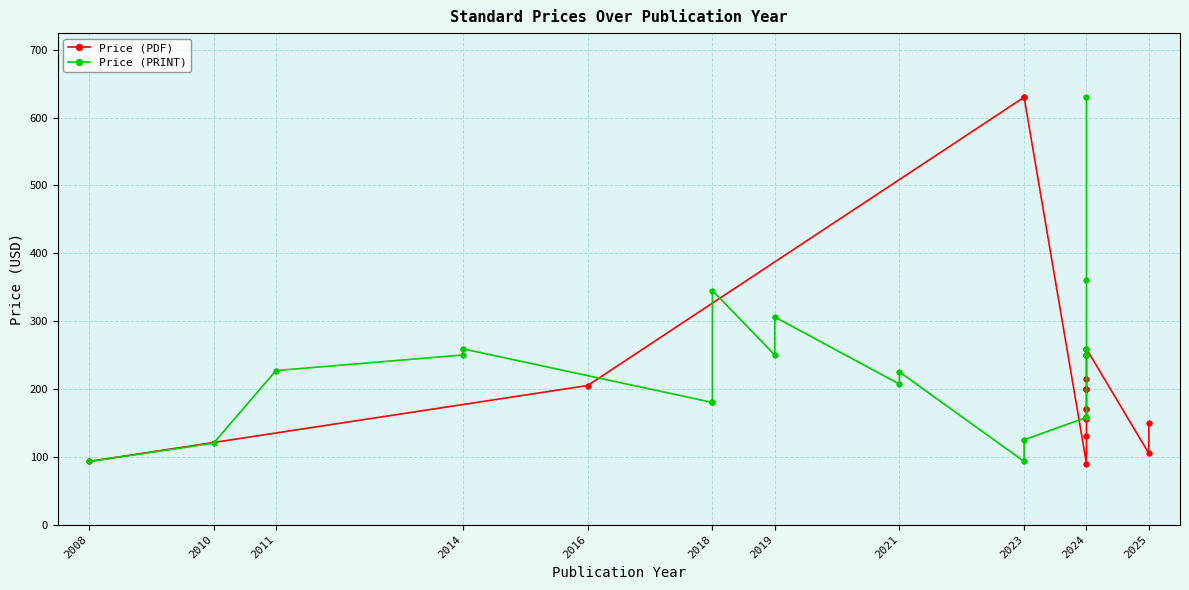

Where do Price (PRINT) and Price (PDF) first cross each other?

2014 and 2016